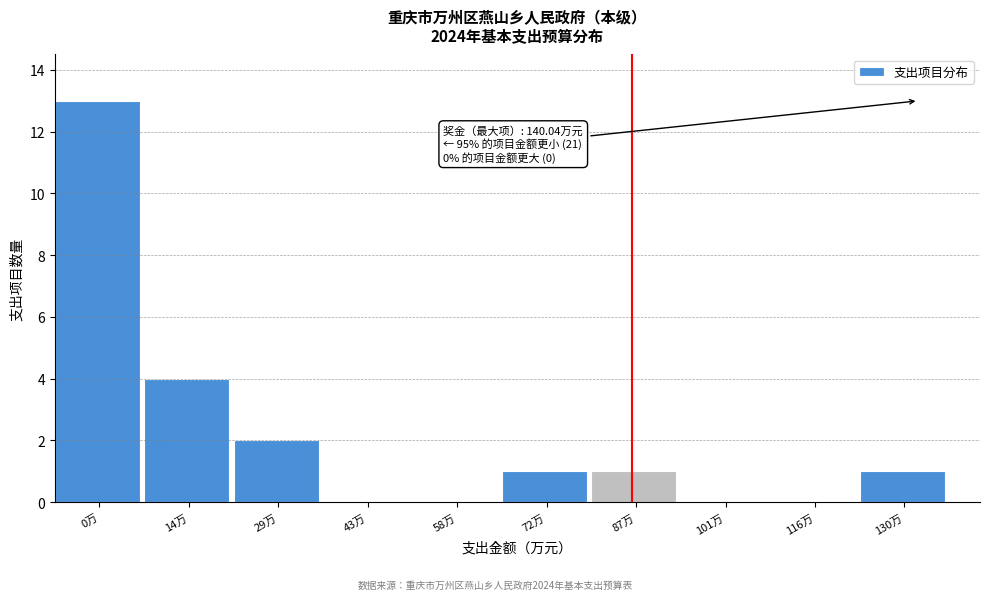

Reading right to left, what are all the values shown in this chart?

130万=1	116万=0	101万=0	87万=1	72万=1	58万=0	43万=0	29万=2	14万=4	0万=13